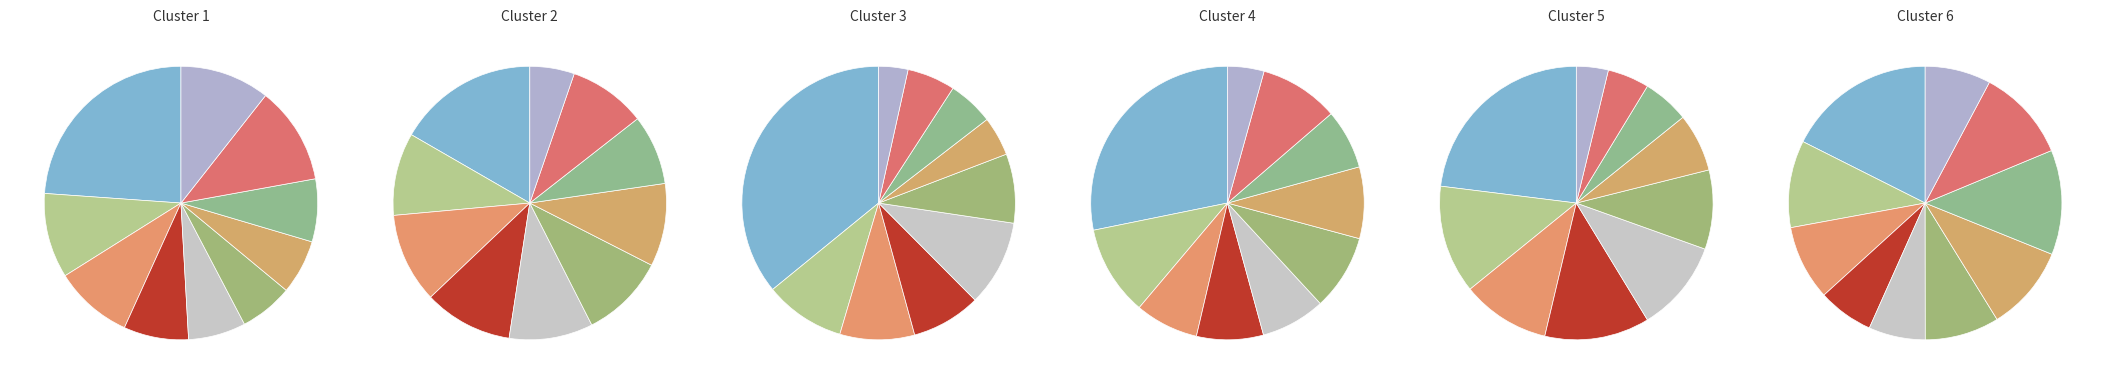

How many slices are in this pie chart?

10